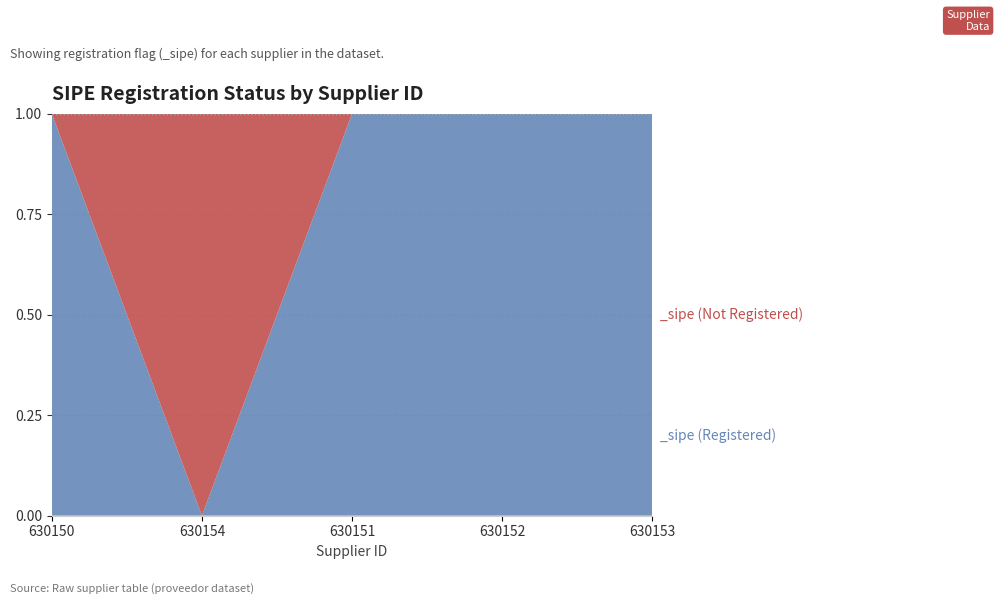

Reading right to left, extract all data points from this chart.

630153=1	630152=1	630151=1	630154=0	630150=1